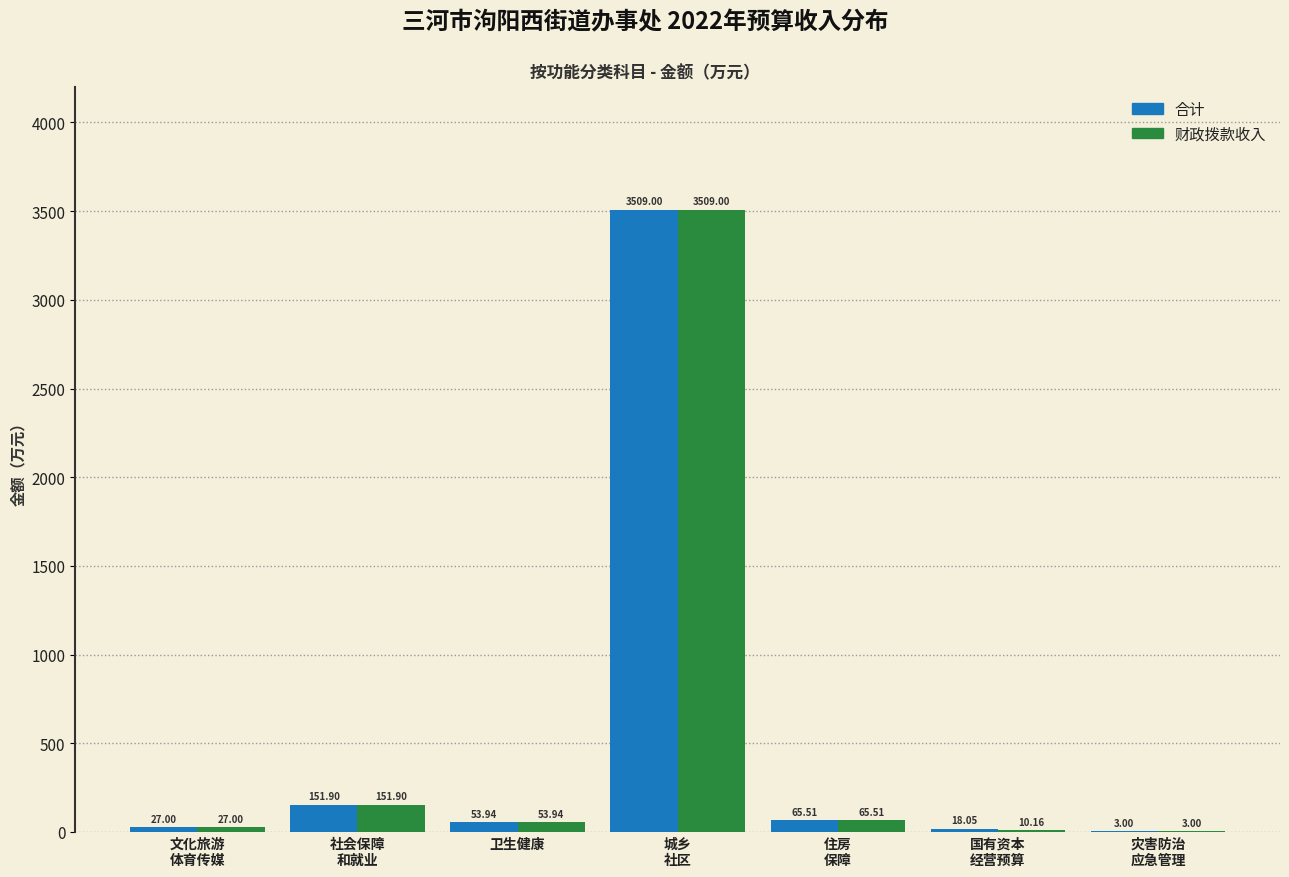

Which series has the largest total across all categories?

合计